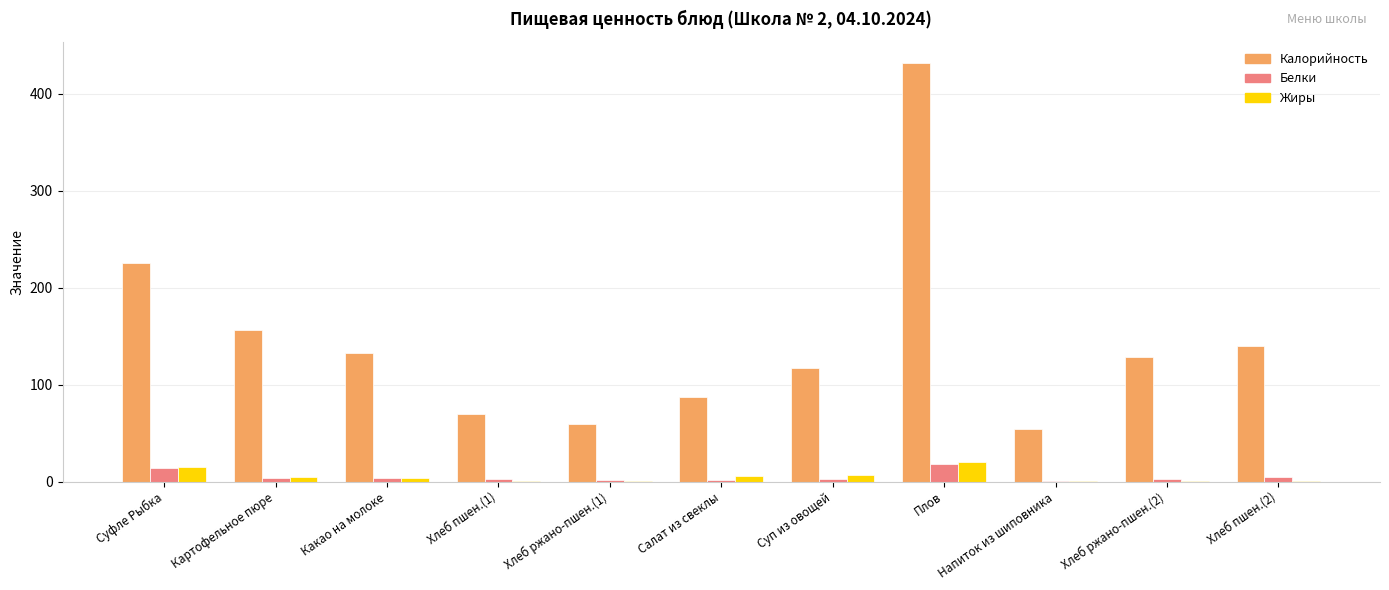

What is the greatest value displayed?

432.2